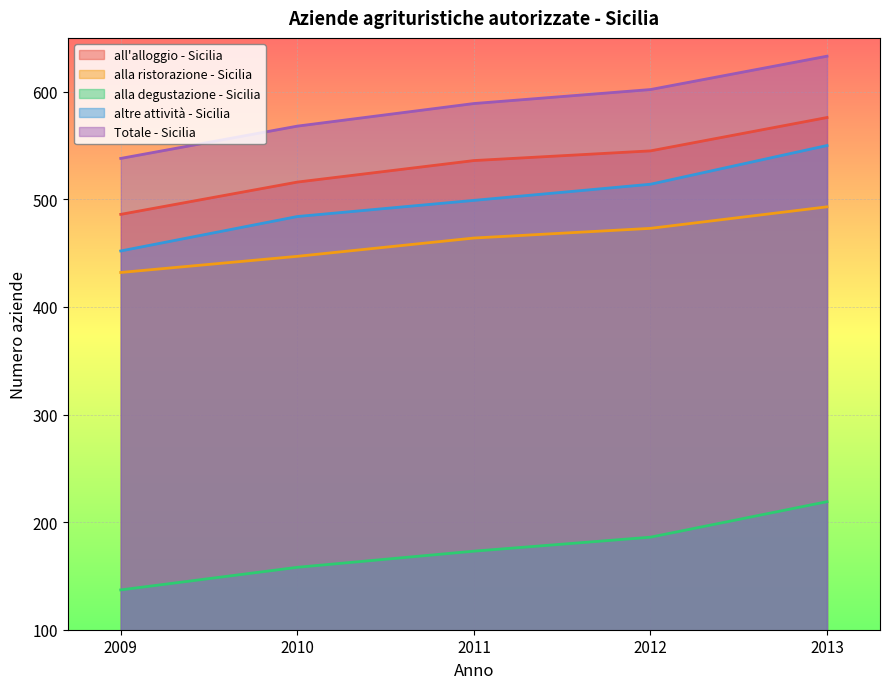

Rank the series by their maximum value, from highest to lowest.

Totale - Sicilia, all'alloggio - Sicilia, altre attività - Sicilia, alla ristorazione - Sicilia, alla degustazione - Sicilia